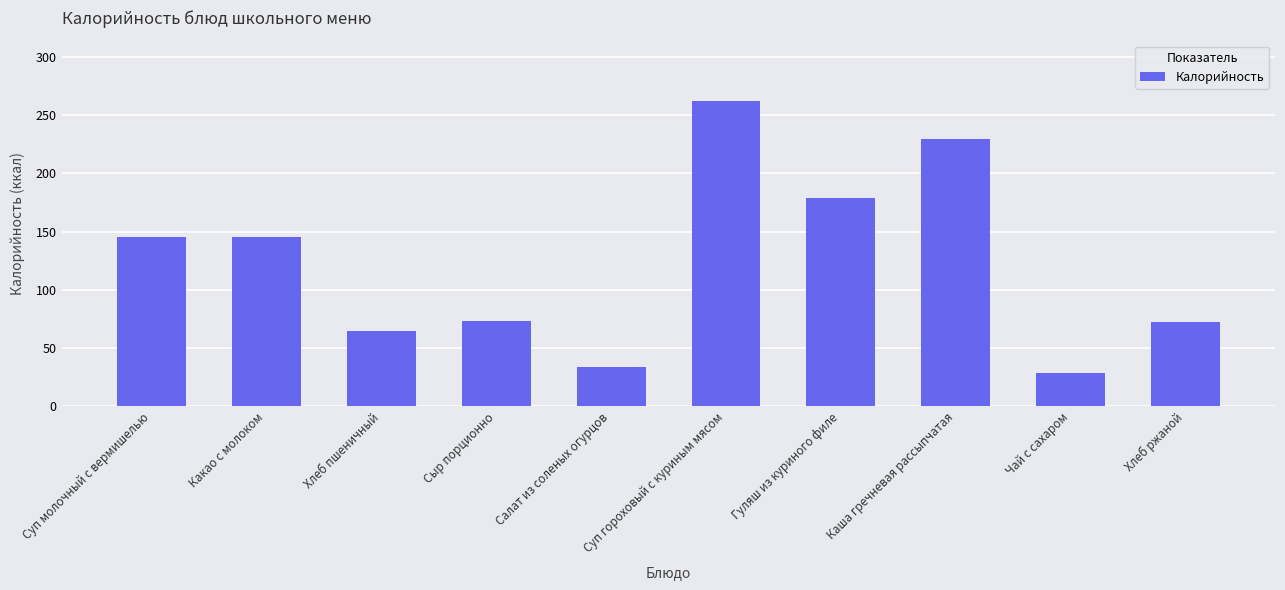

What is the ratio of the value at Хлеб пшеничный to the value at Каша гречневая рассыпчатая?

0.3